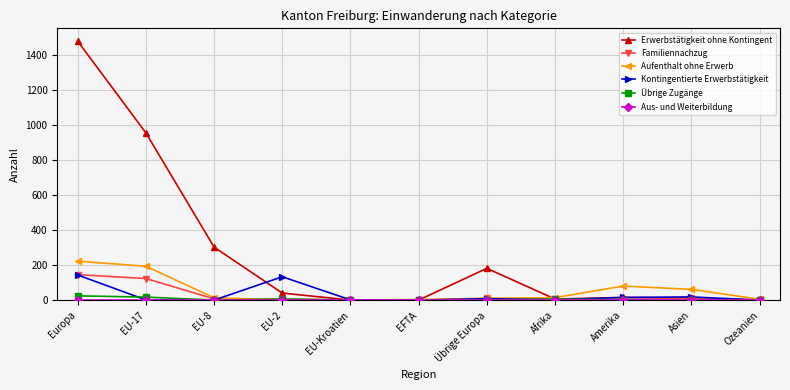

Is it true that Erwerbstätigkeit ohne Kontingent equals 181 at Übrige Europa?

True